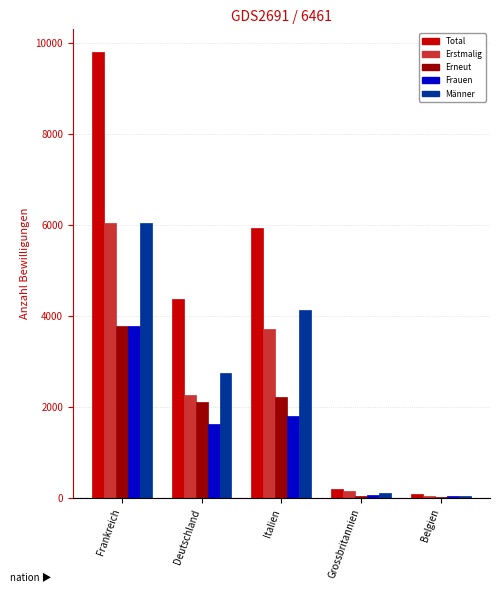

At which category is the sum across all series the highest?

Frankreich